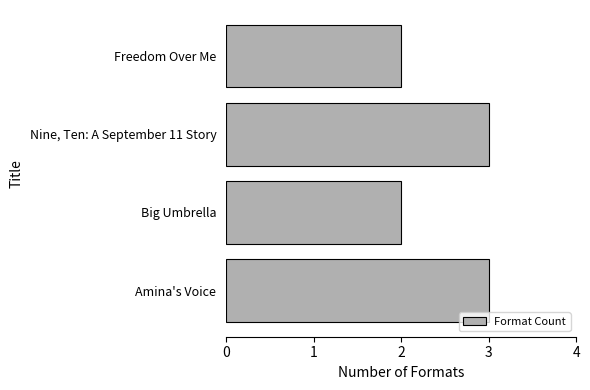

What value does the data have at Amina's Voice?

3